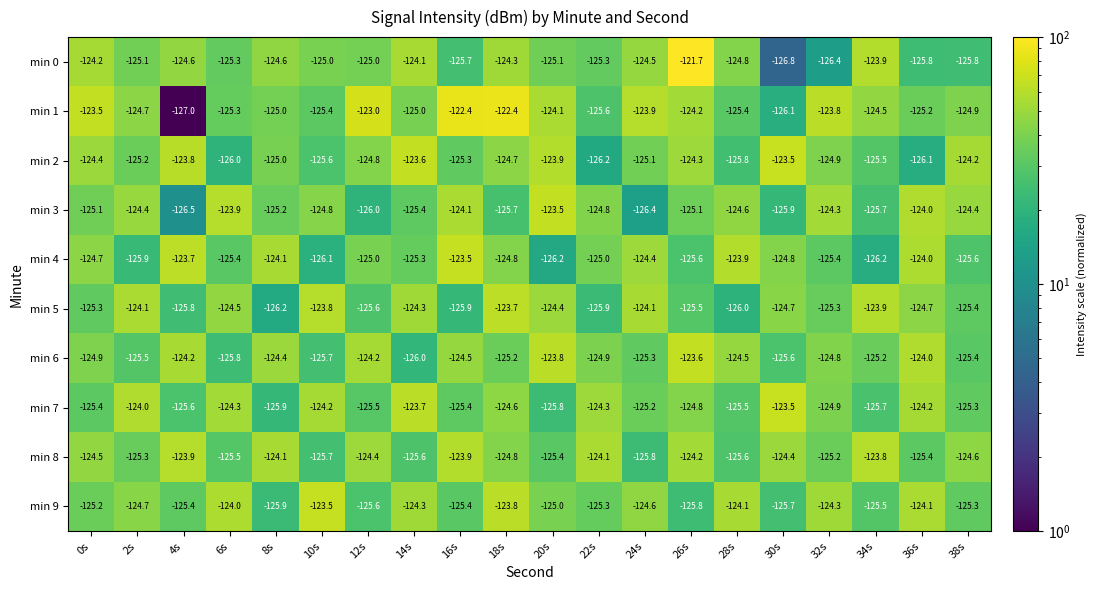

What is the spread (max minus min) of values at 0s?

1.9